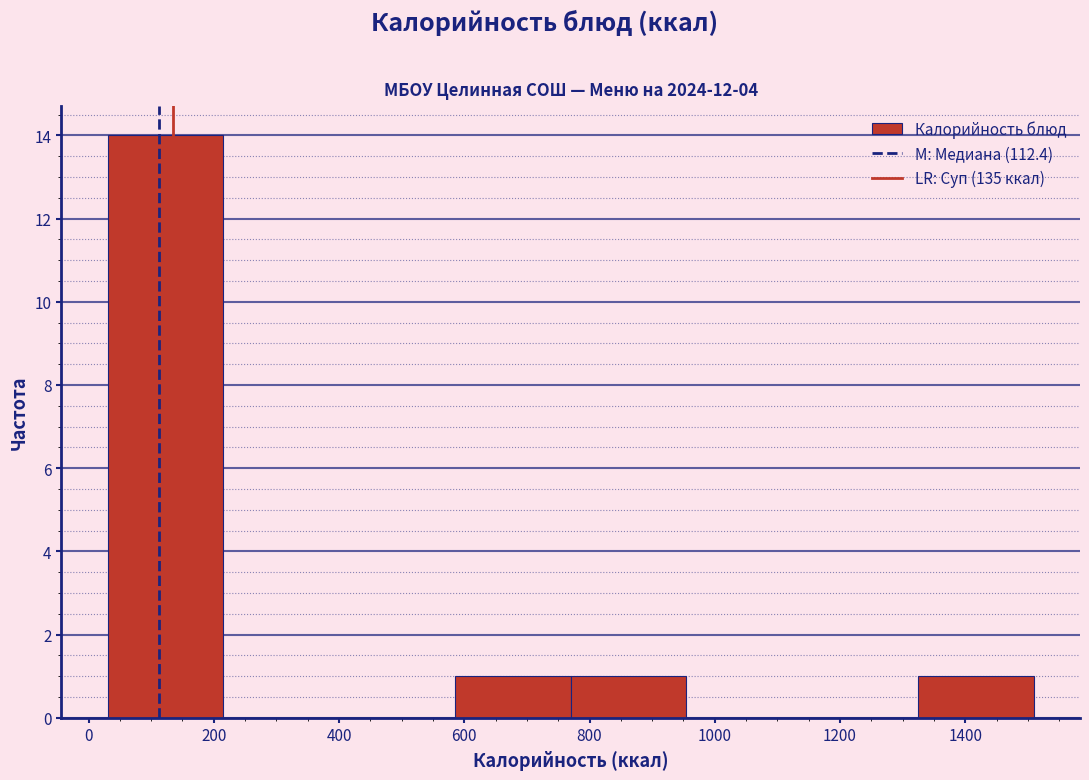

What is the height of the bar covering 760 to 960 on the x-axis? Neither the bar edges nor the heights are printed on the chart, so give them approximately, as read against the axes.

1